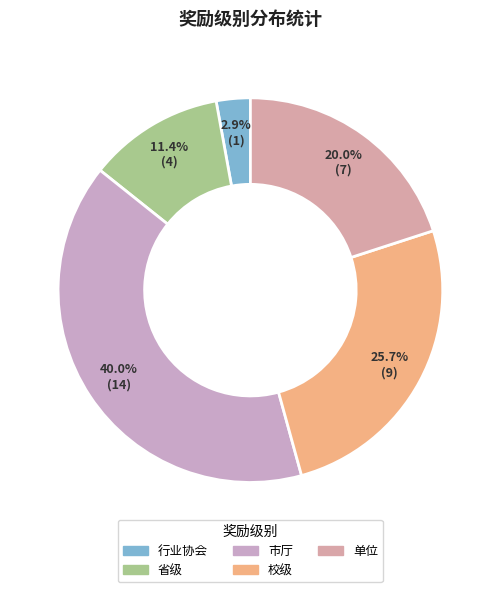

What percentage is the 省级 slice, to the nearest percent?

11%